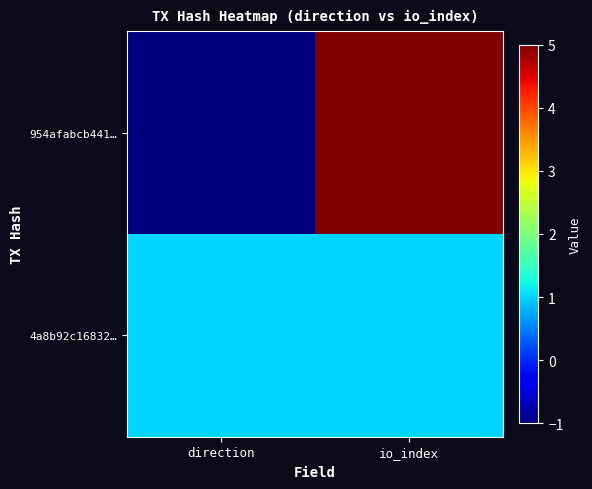

Which series has the largest range (max minus min)?

954afabcb441…